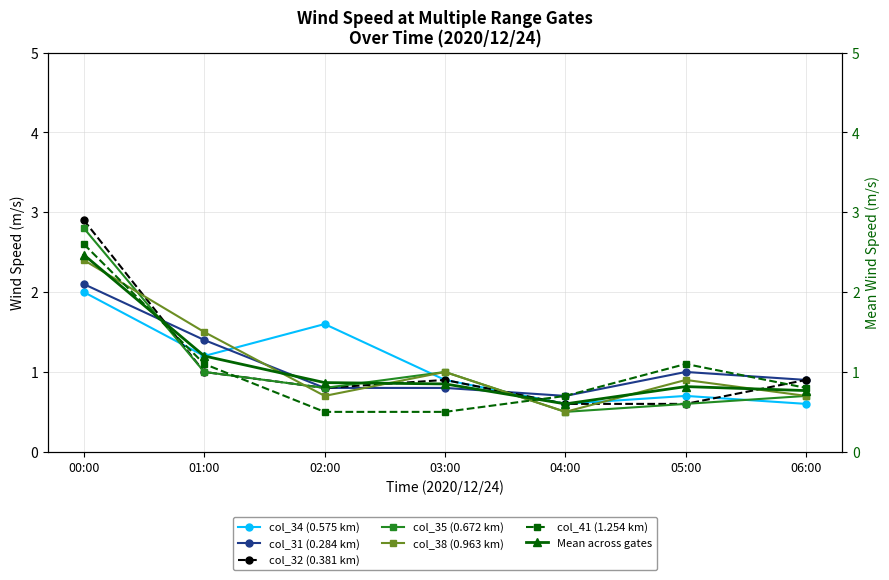

At how many categories does at least one series exceed 1?

4